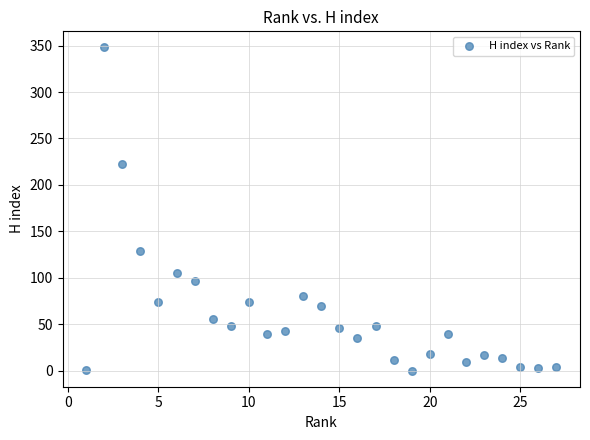

What is the range of X values (max minus min)?

26